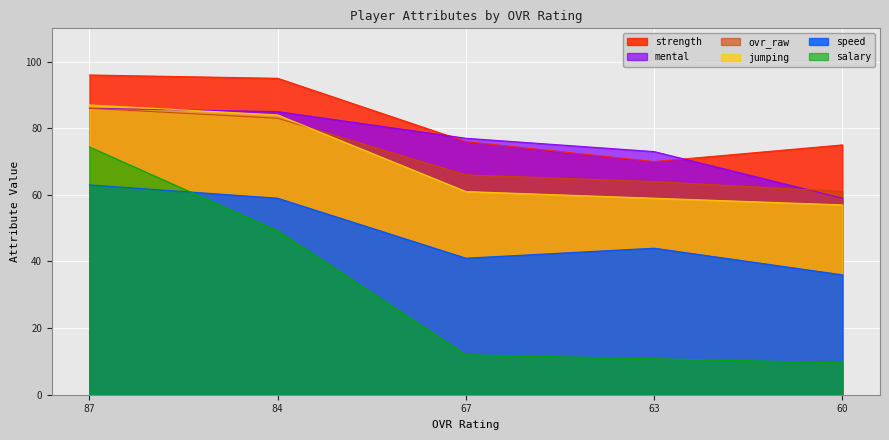

Where do mental and ovr_raw first cross each other?

63 and 60